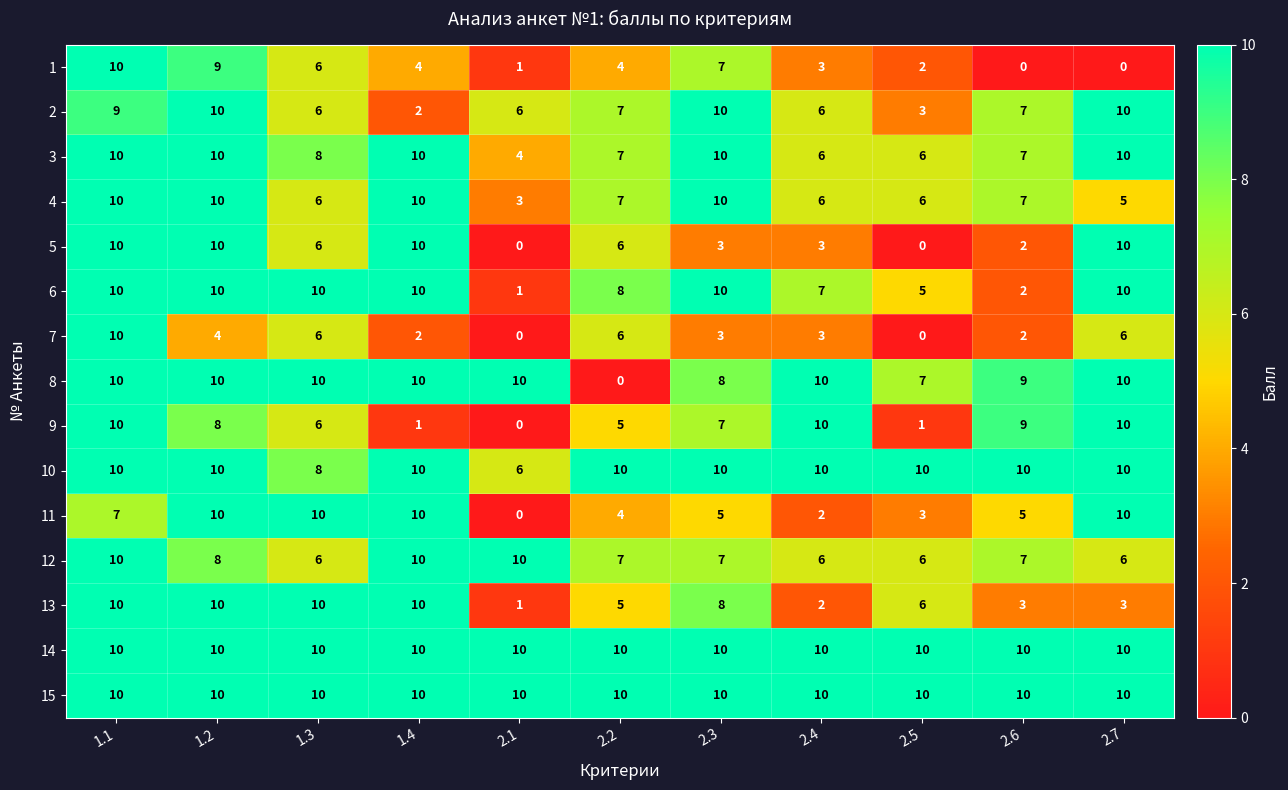

What is the sum of all 12 values?

83